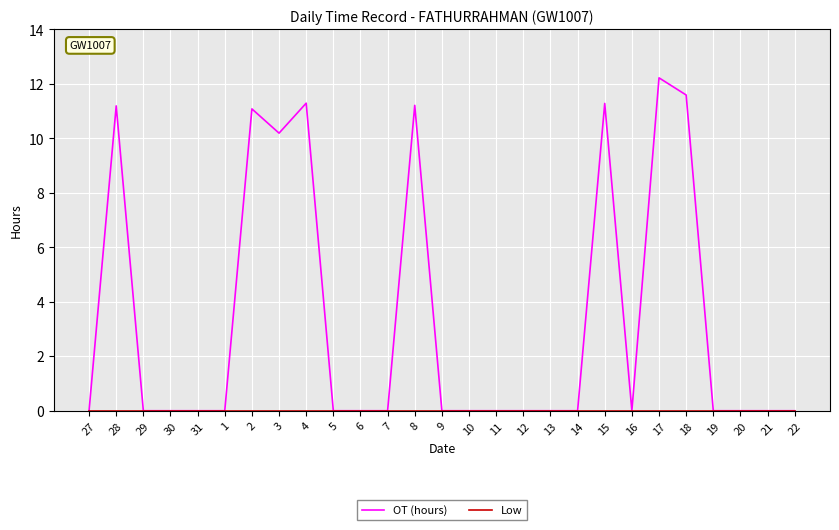

What is the sum of the OT (hours) values at 18 and 22?

11.6